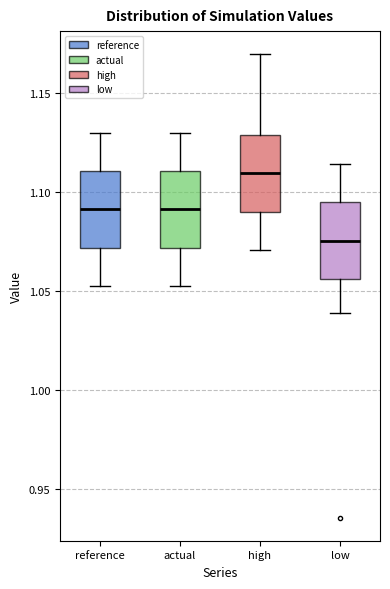

Reading left to right, read every box against the y-axis: the position of its median line, the range the box covers, and the ends of its whiskers. The values are not printed on the chart, so give them approximately, as read against the axis.

reference: median 1.090, box 1.070 to 1.110, whiskers 1.055 to 1.130
actual: median 1.090, box 1.070 to 1.110, whiskers 1.055 to 1.130
high: median 1.110, box 1.090 to 1.130, whiskers 1.070 to 1.170
low: median 1.075, box 1.055 to 1.095, whiskers 1.040 to 1.115